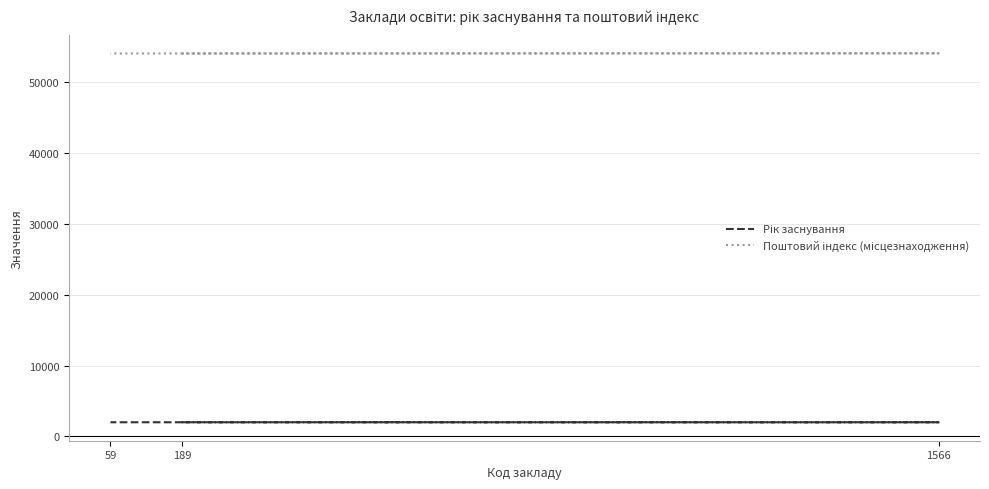

Is this an area chart (filled region under the line)?

No